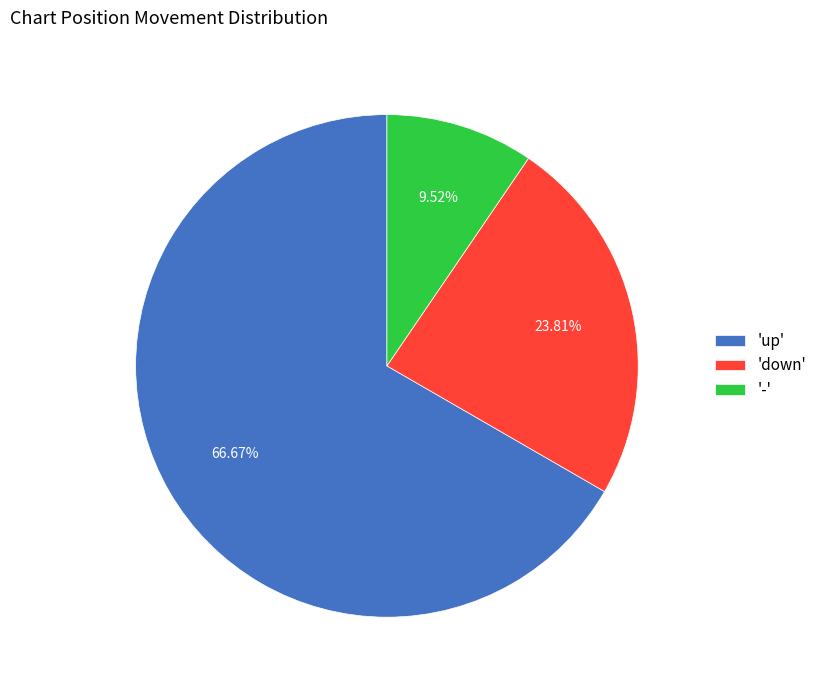

Does '-' account for over 50% of the chart?

No